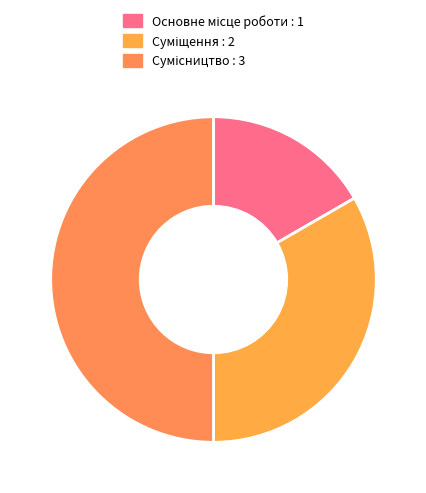

Is Суміщення the majority of the pie?

No